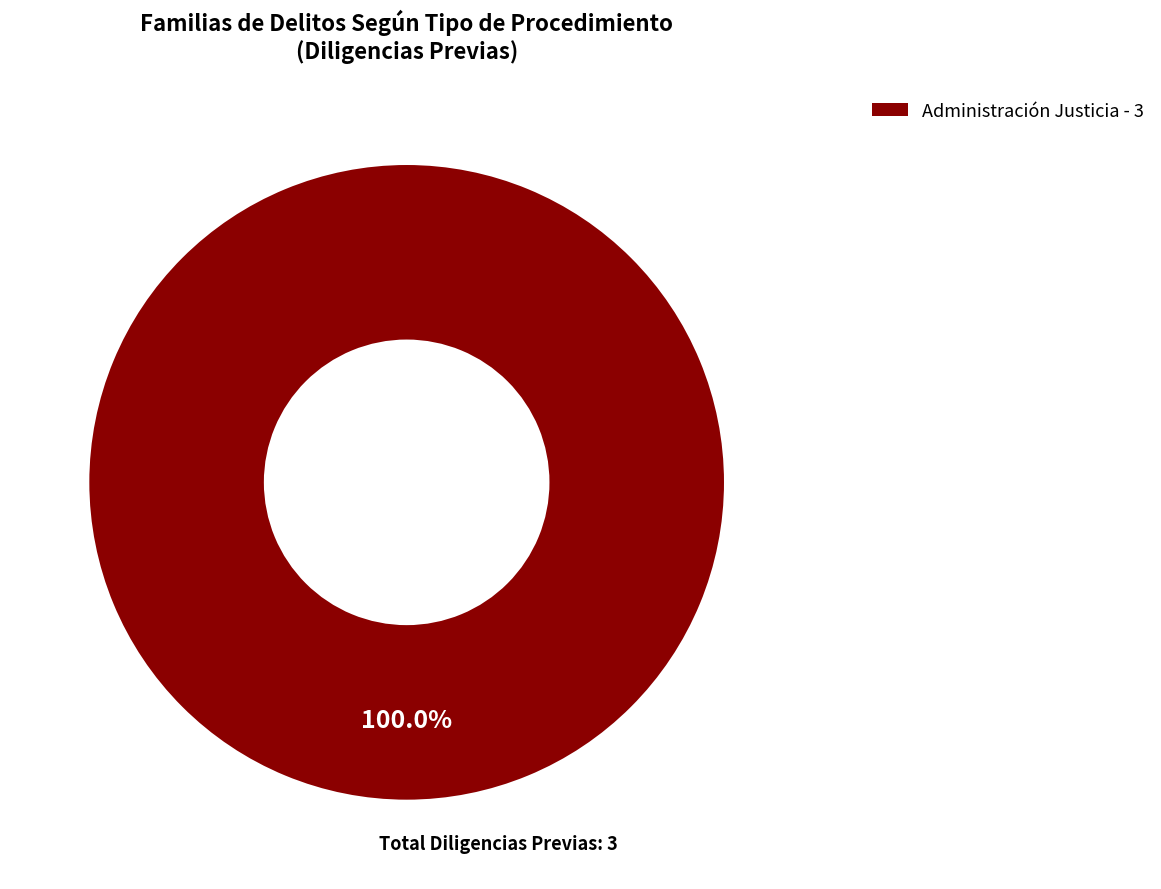

Rank the categories by value from lowest to highest.

Administración Justicia - 3